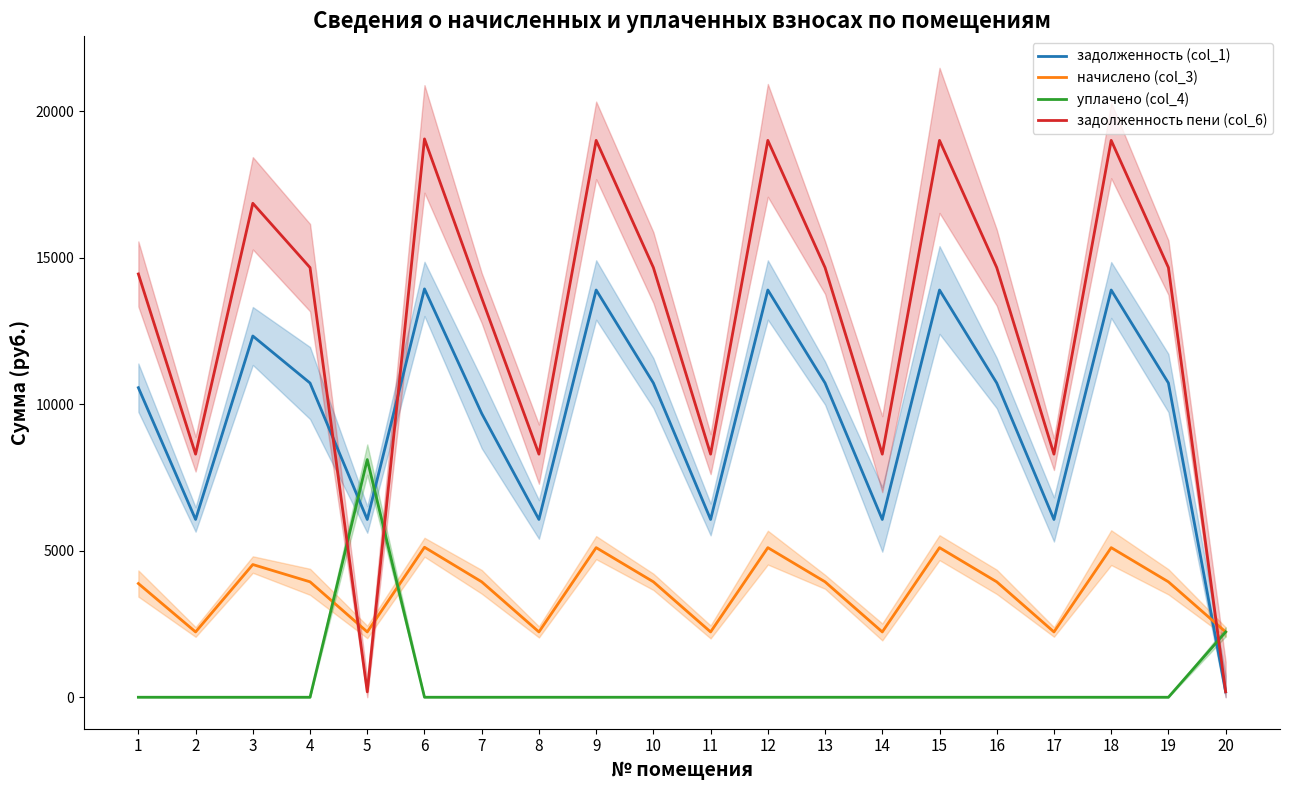

What are all the series names shown in the legend?

задолженность (col_1), начислено (col_3), уплачено (col_4), задолженность пени (col_6)